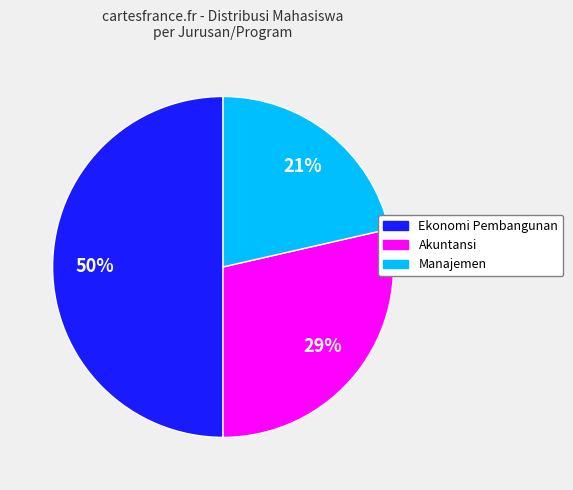

Which has a higher value, Manajemen or Akuntansi?

Akuntansi